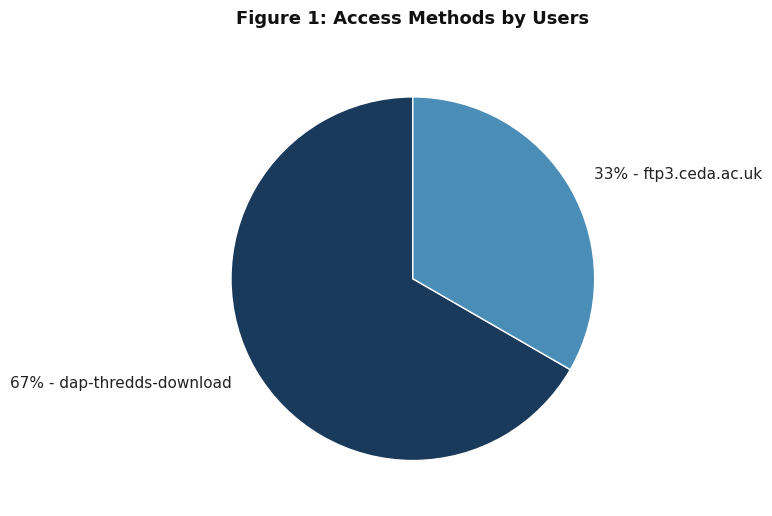

Count the number of slices in the pie.

2